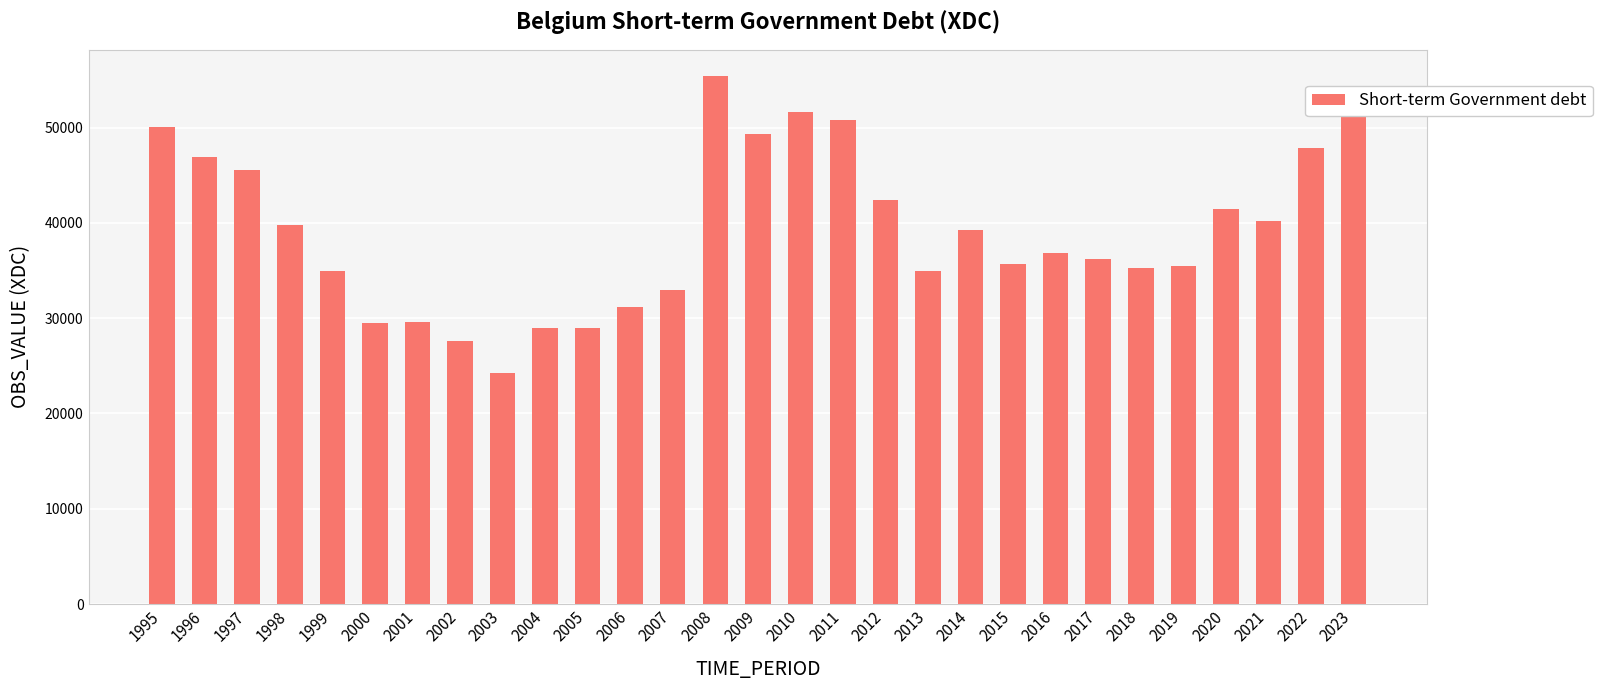

Where does the data first go above 36841?

1995